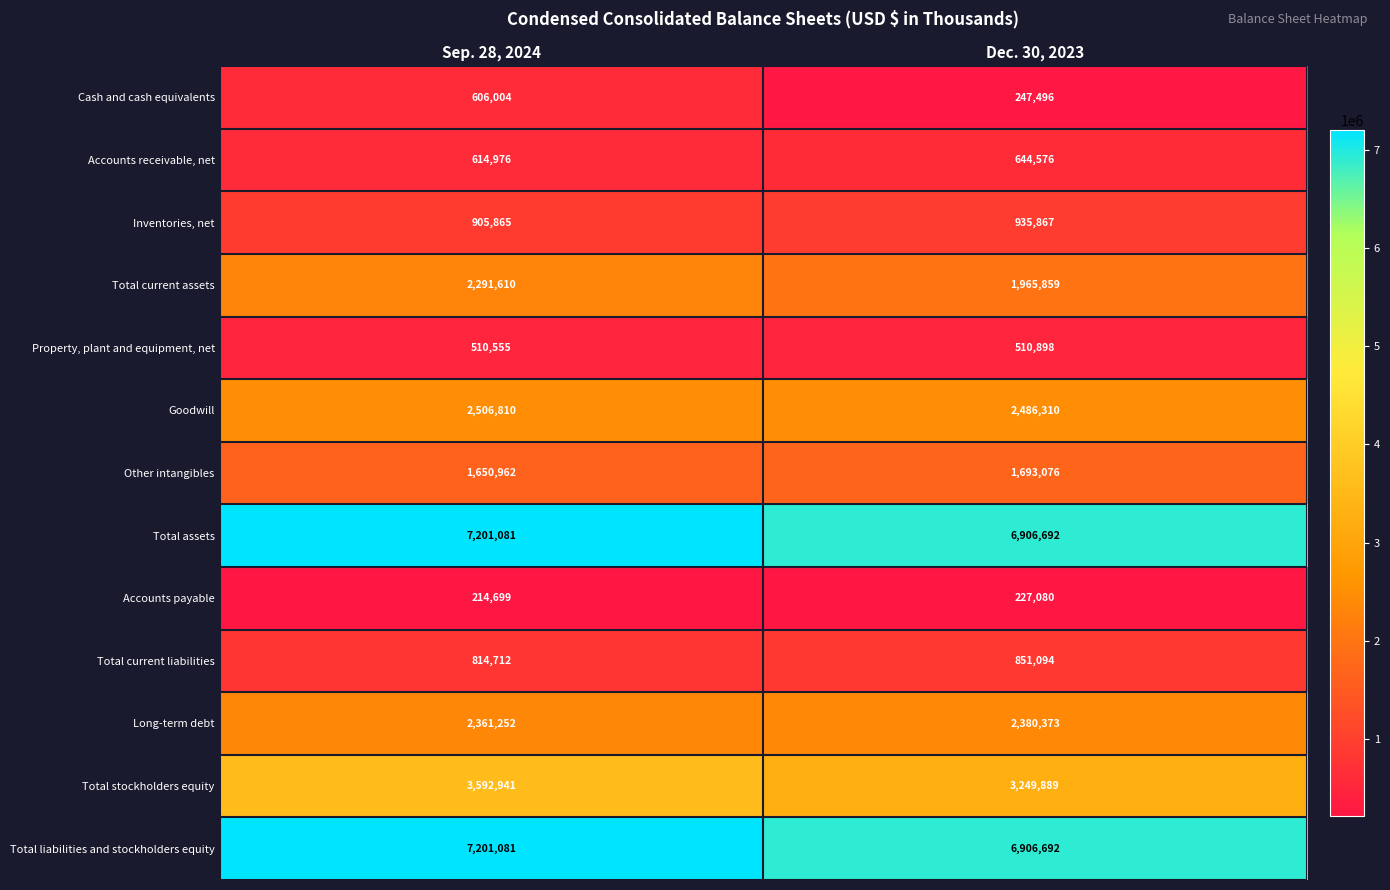

Which series changed the most between Sep. 28, 2024 and Dec. 30, 2023?

Cash and cash equivalents